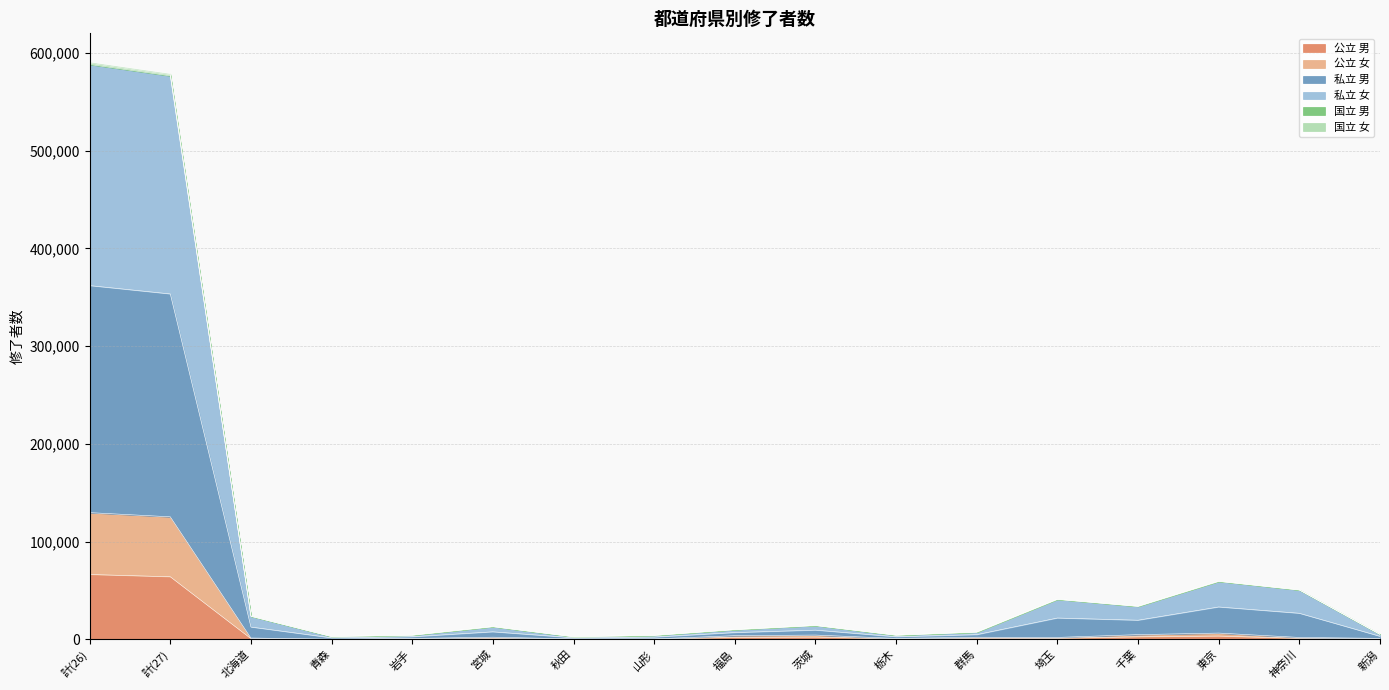

What are all the series names shown in the legend?

公立 男, 公立 女, 私立 男, 私立 女, 国立 男, 国立 女